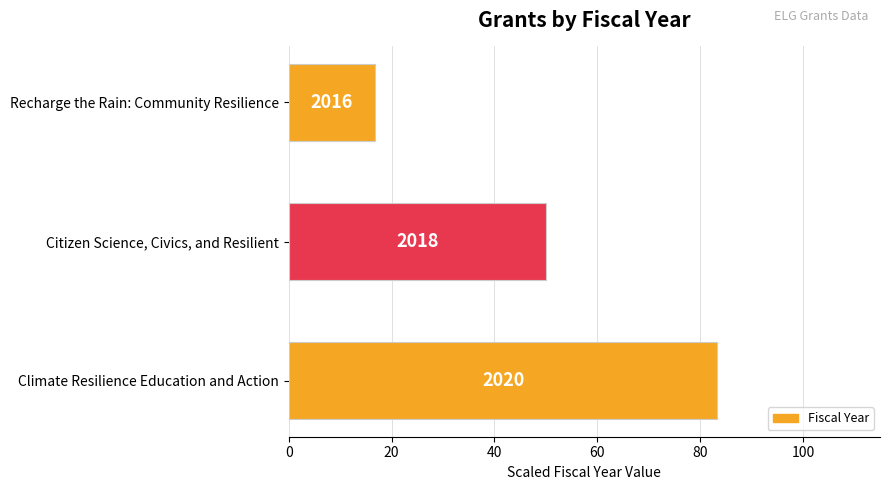

Are the bars horizontal?

Yes